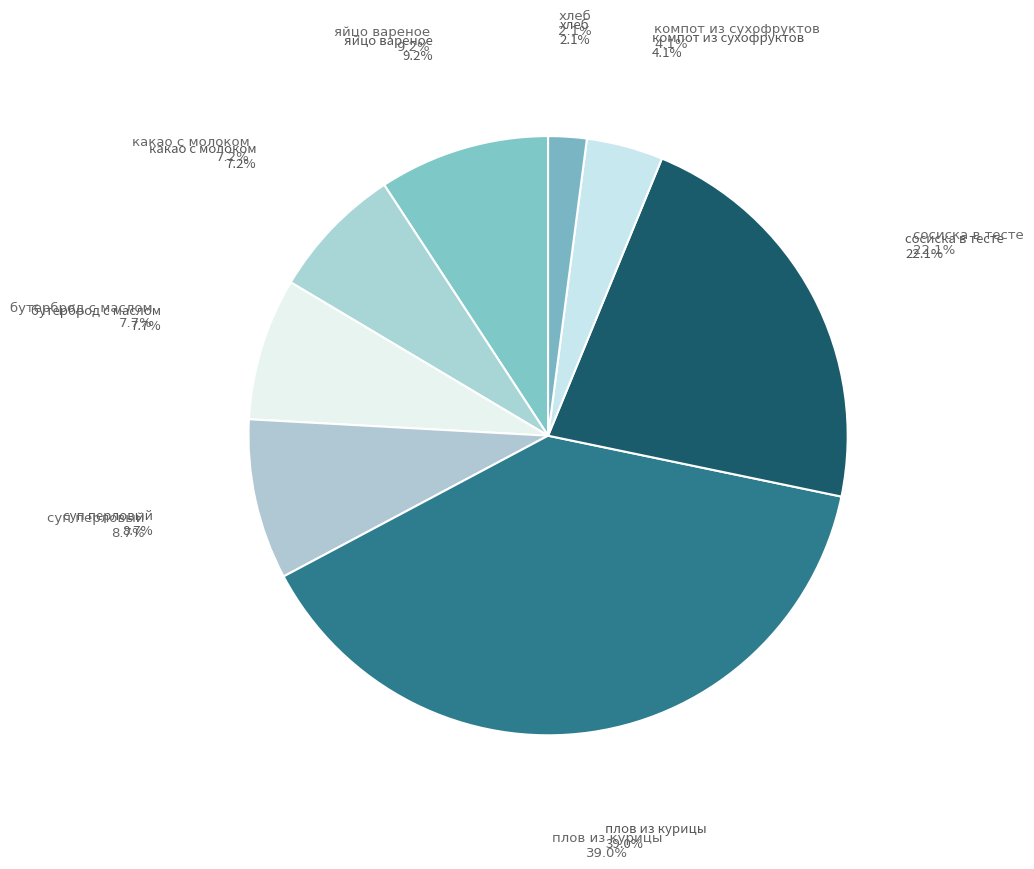

To the nearest percent, what portion does яйцо вареное represent?

9%